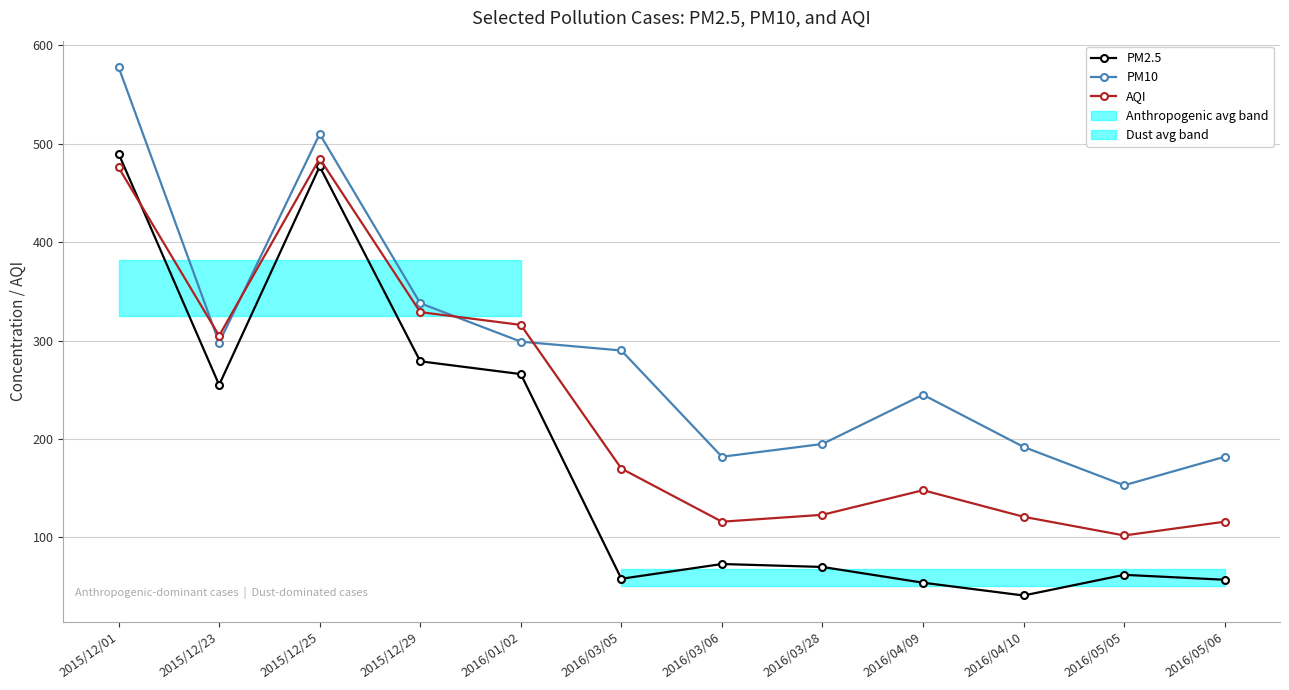

The value of AQI at 2015/12/01 is 277. True or false?

False